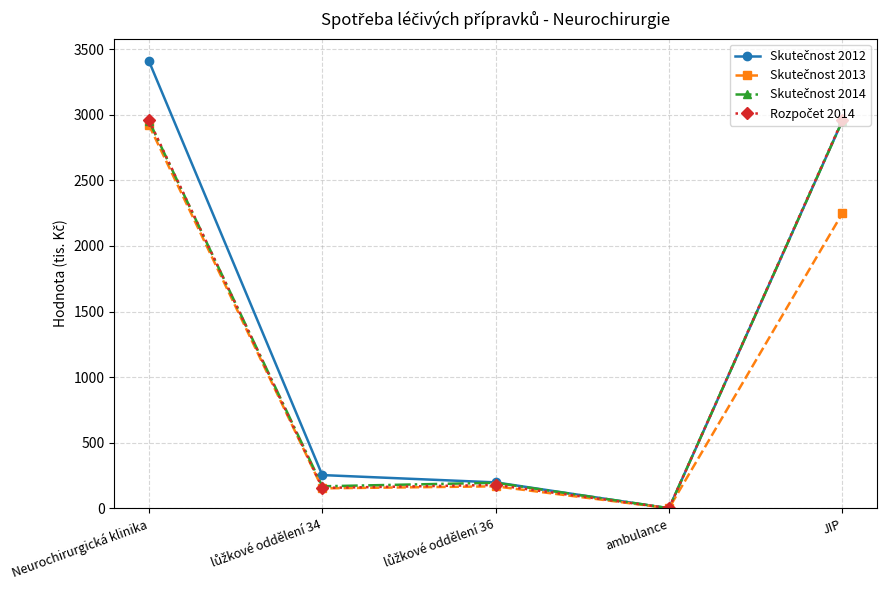

At which category does the chart reach its minimum across all series?

ambulance